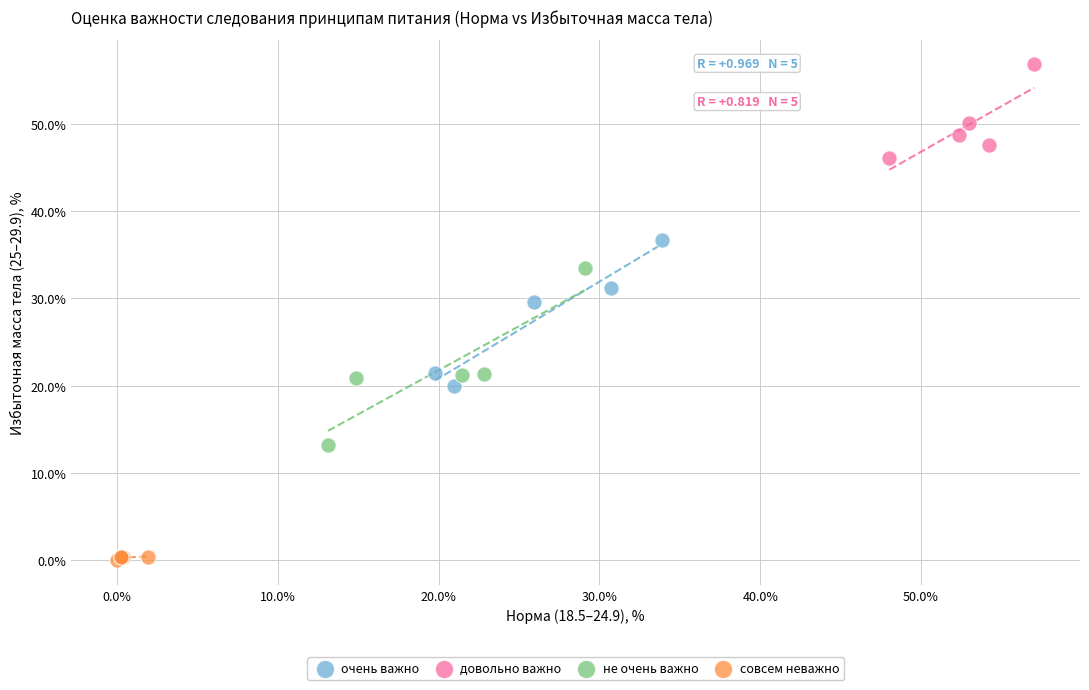

Which series contains the highest Y value?

довольно важно